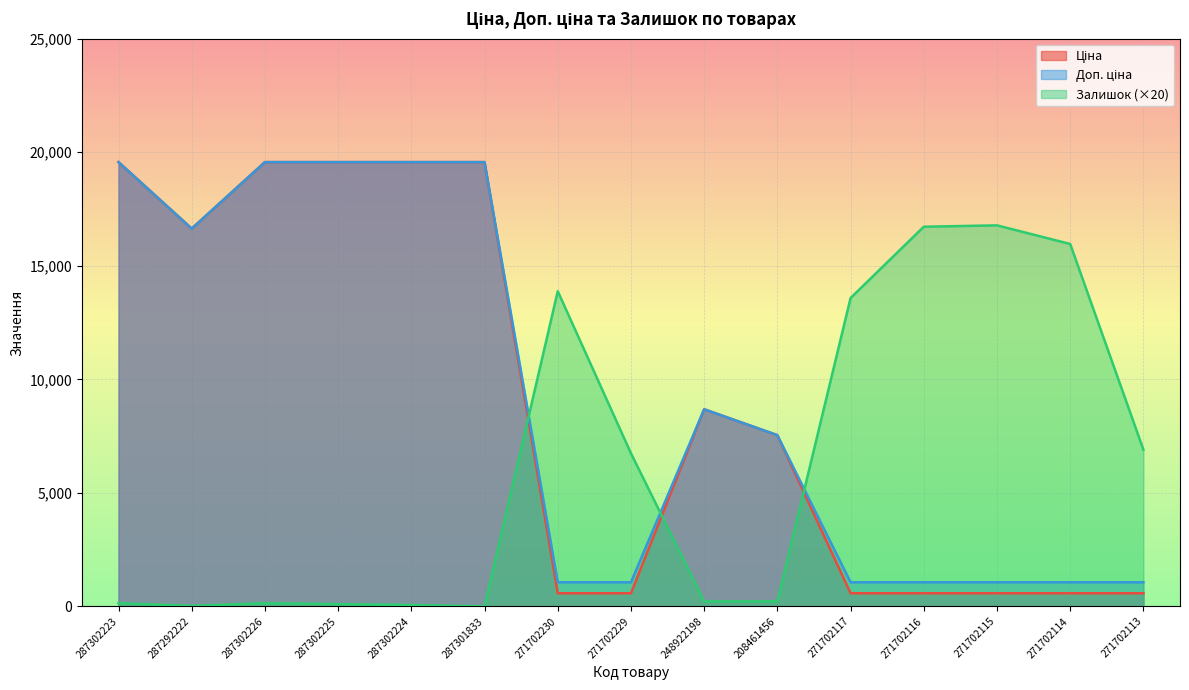

What is the maximum value shown in the chart?

19564.9